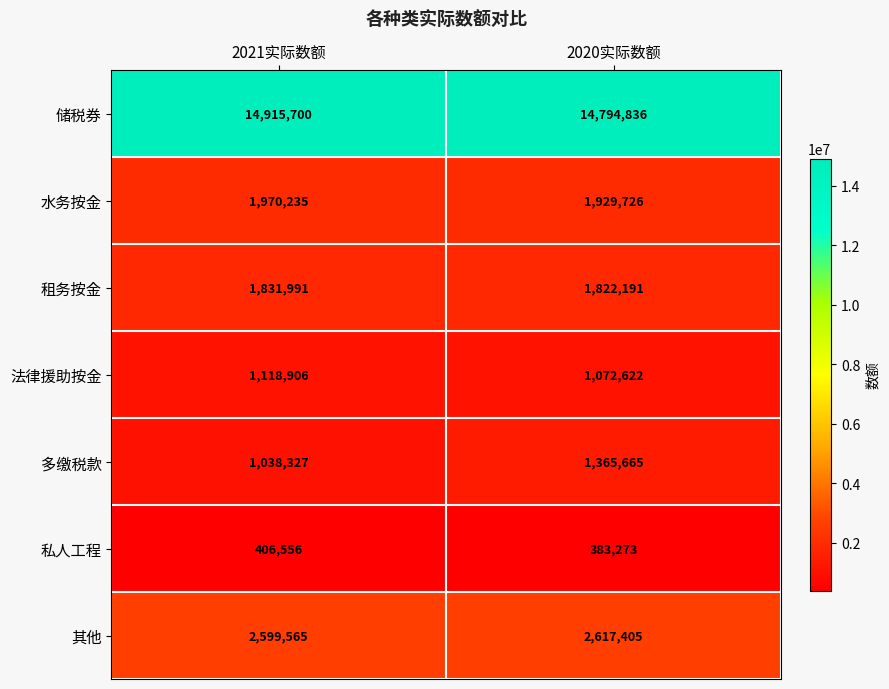

What is the total value across all series at 2020实际数额?

23985718